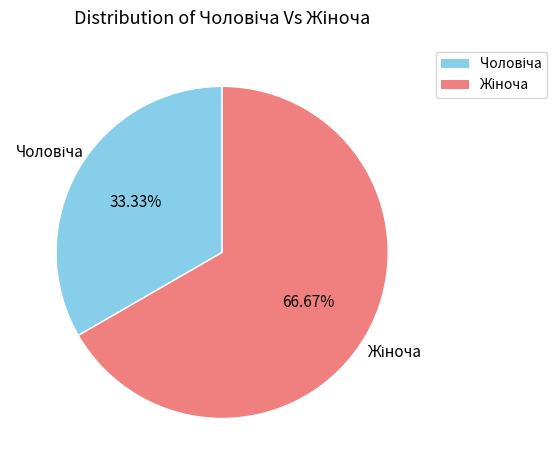

Is there any slice that represents more than half of the pie?

Yes